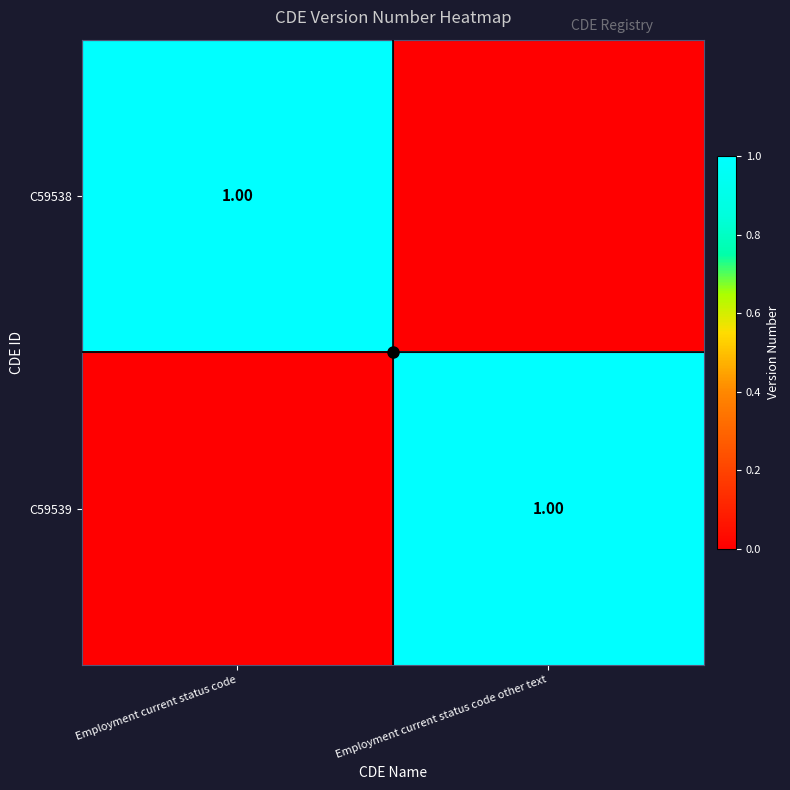

What is the highest value of the C59539 series?

1